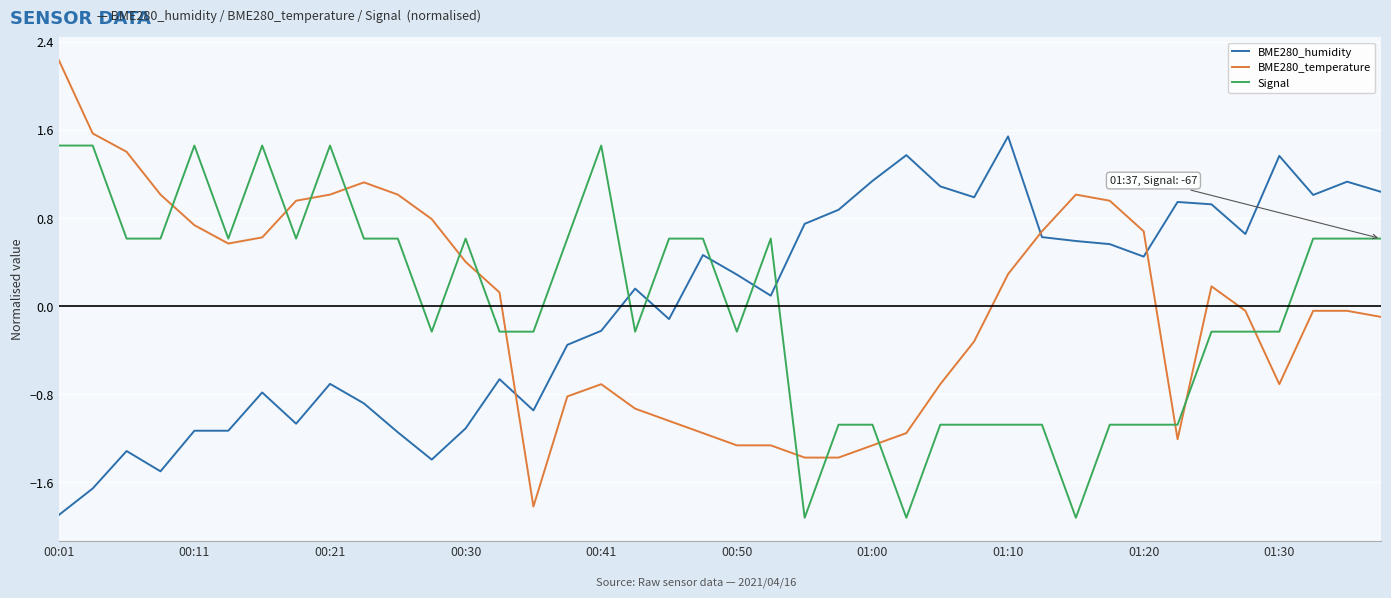

What is the highest value of the BME280_humidity series?

1.5